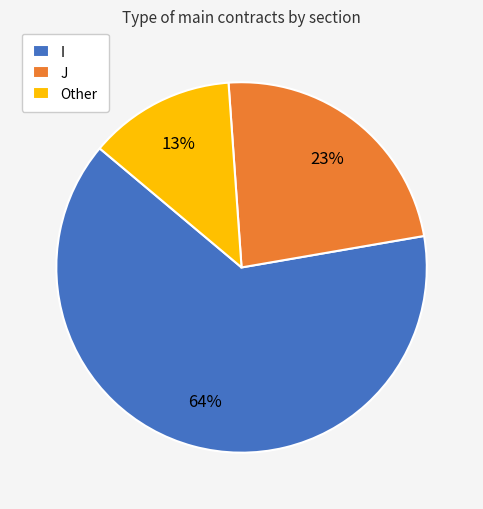

To the nearest percent, what is the difference between the Other and I slice percentages?

51%